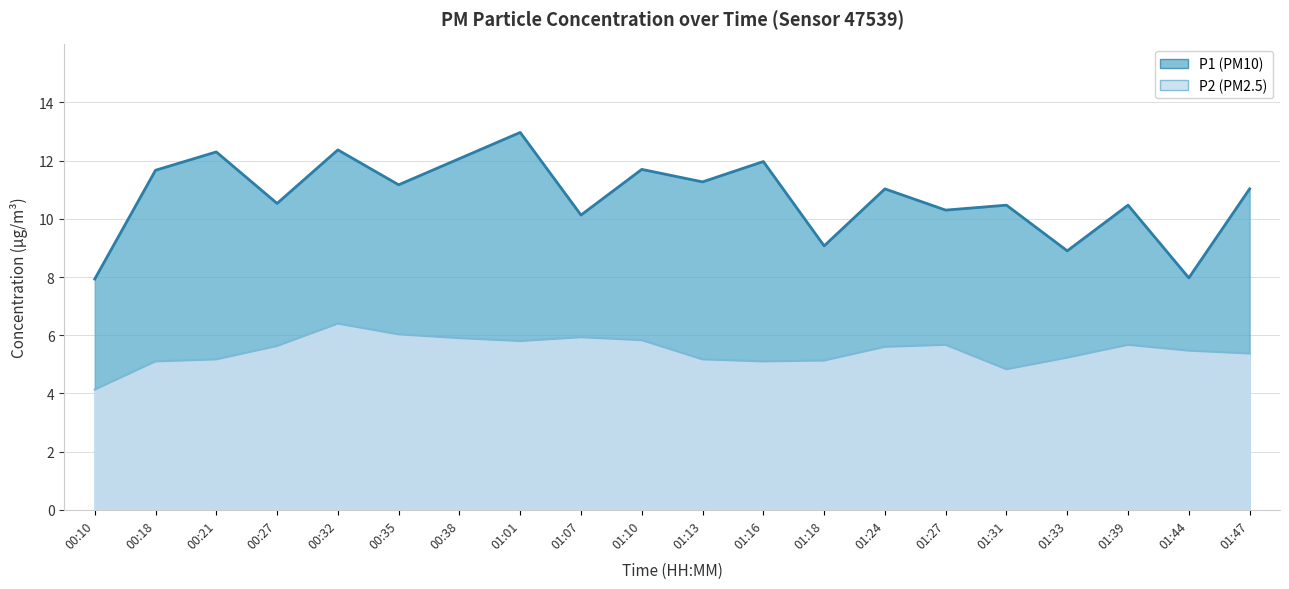

At how many categories does at least one series exceed 8?

18